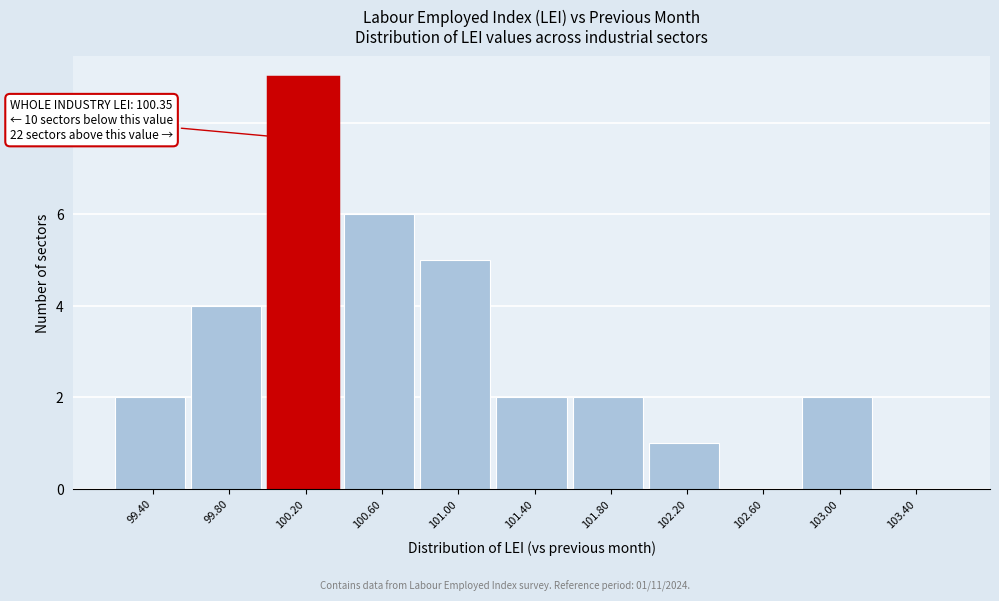

Reading left to right, extract all data points from this chart.

99.40=2	99.80=4	100.20=9	100.60=6	101.00=5	101.40=2	101.80=2	102.20=1	102.60=0	103.00=2	103.40=0